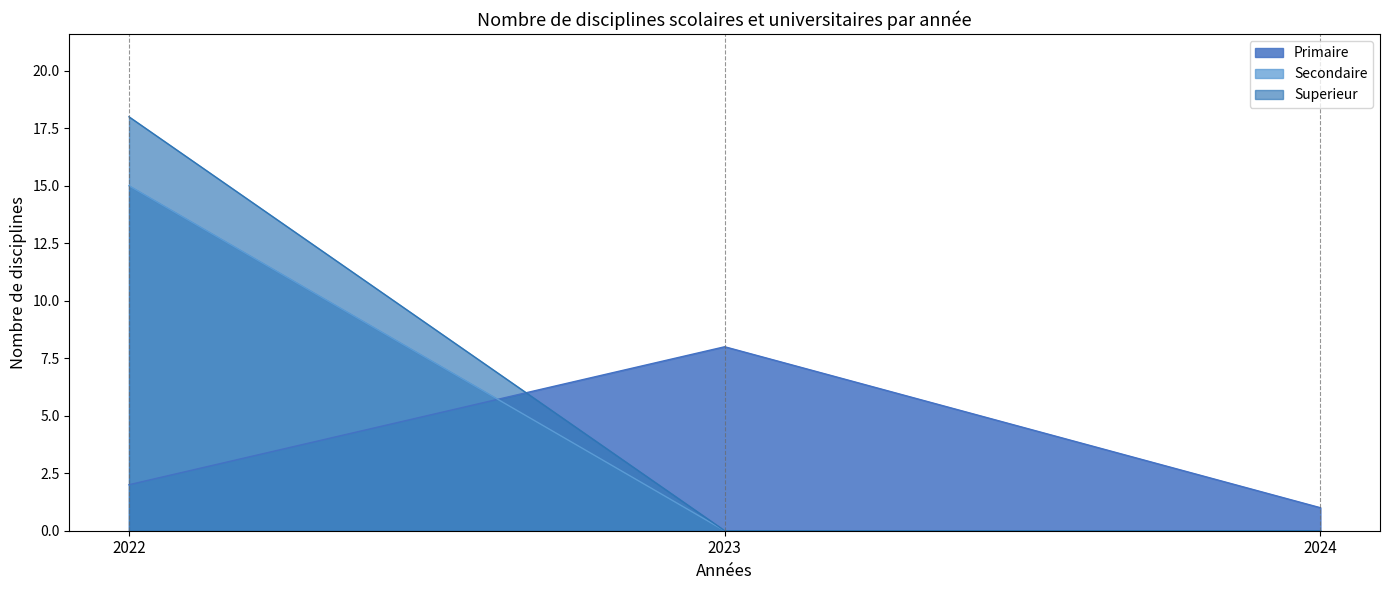

What value does the Primaire series have at 2023?

8